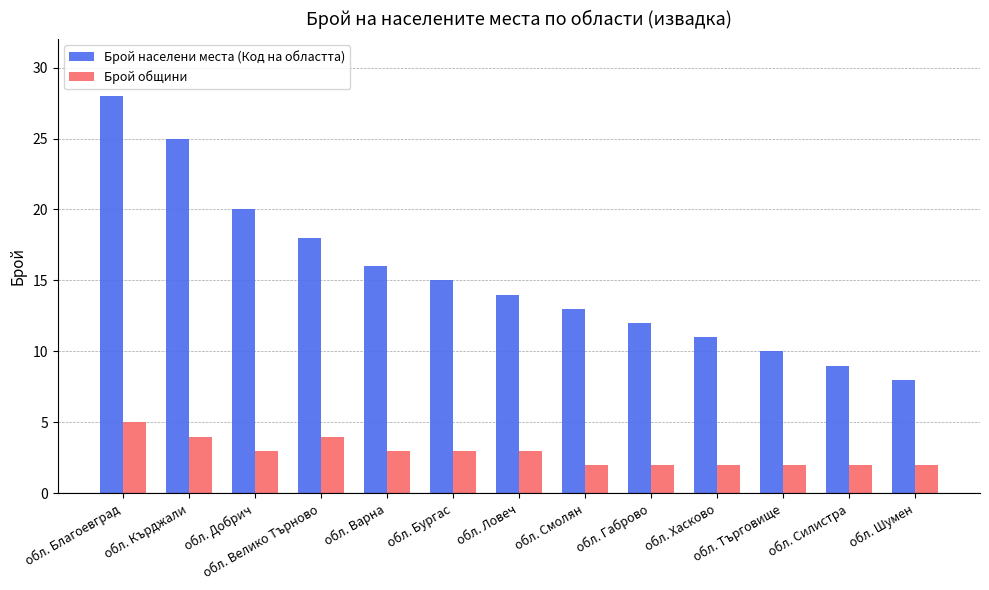

What is the average value of the Брой общини series?

3